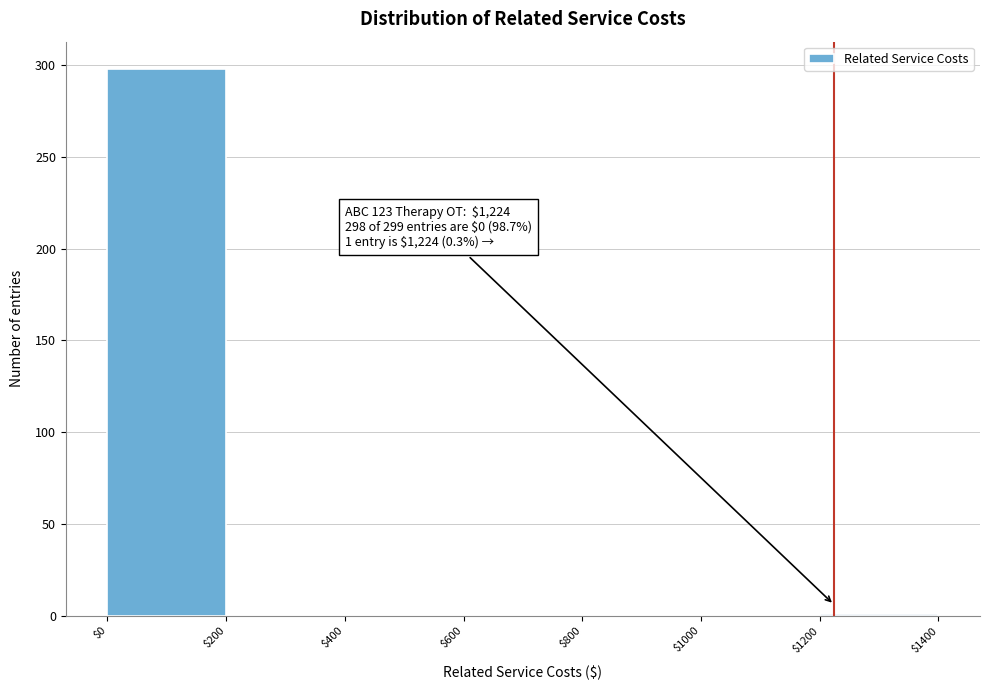

Which range on the x-axis has the tallest bar?

$0 to $200